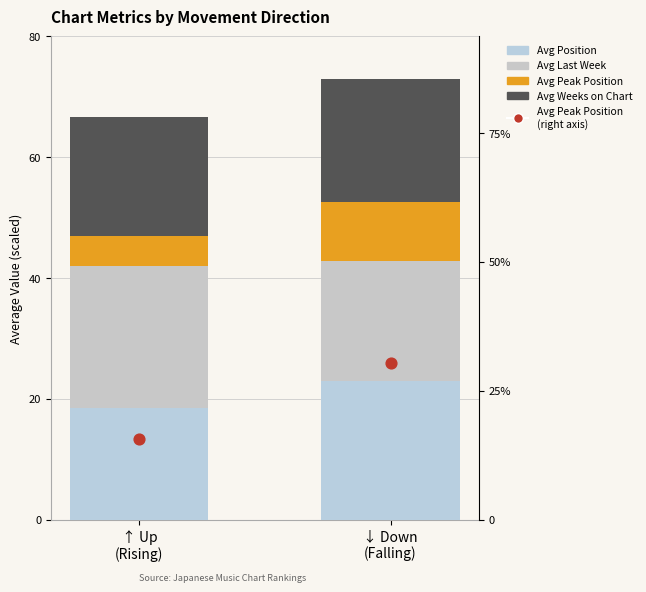

What are all the series names shown in the legend?

Avg Position, Avg Last Week, Avg Peak Position, Avg Weeks on Chart, Avg Peak Position (right)